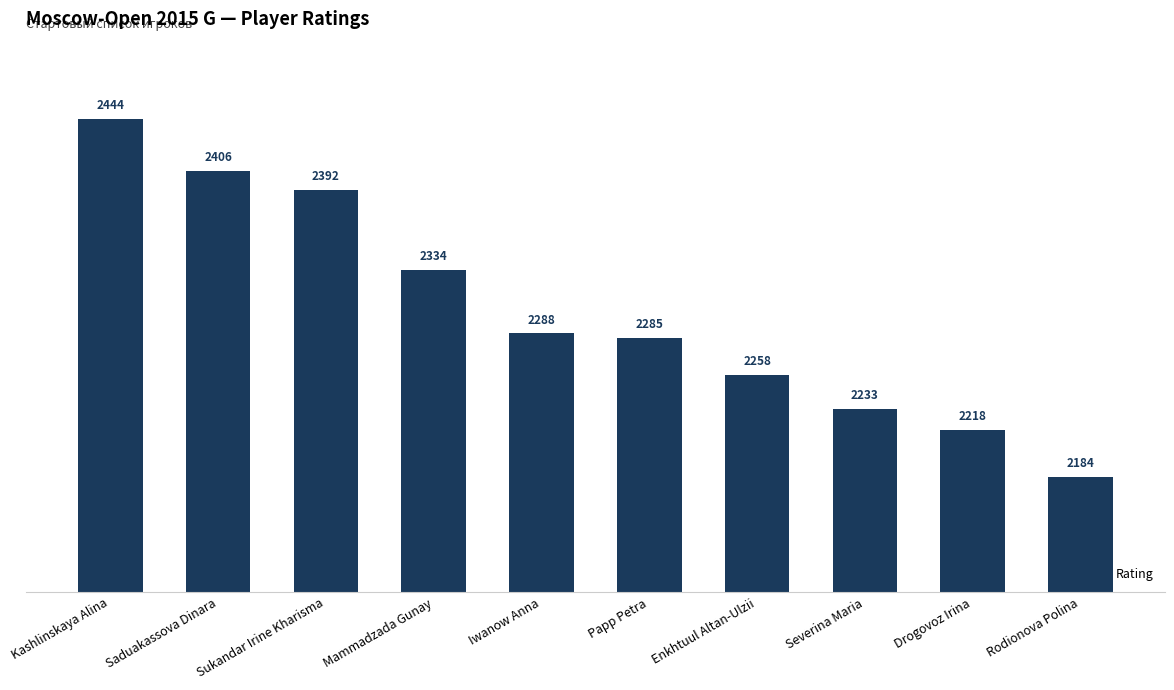

What is the smallest value displayed?

2184